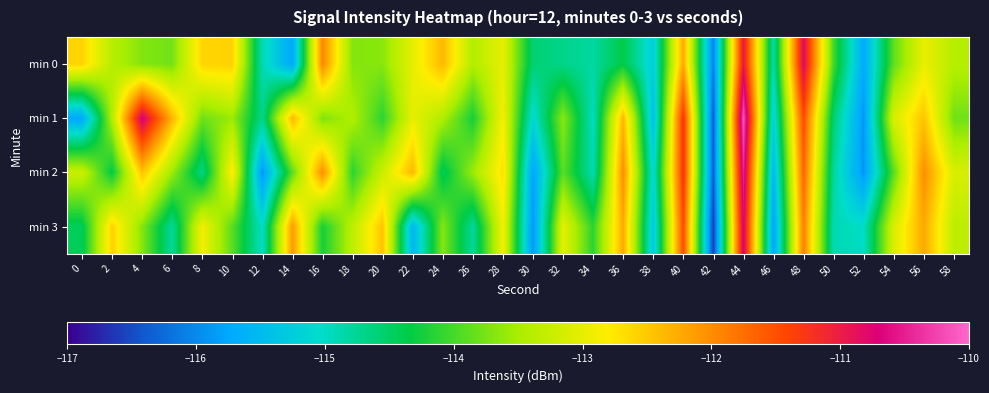

What is the spread (max minus min) of values at 54?

0.8